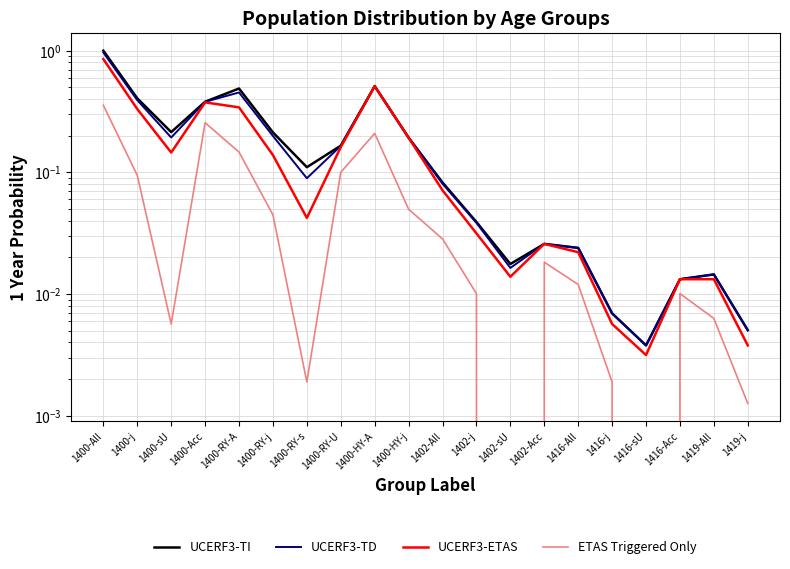

True or false: ETAS Triggered Only and UCERF3-ETAS intersect in this chart.

False